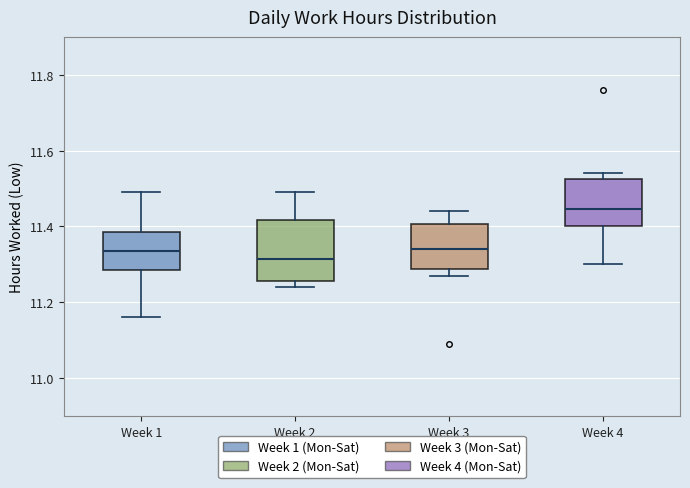

Reading left to right, transcribe this box plot: for each box, give where its median line is, the range the box spans, and where its two whiskers end, as read against the y-axis. The values are not printed on the chart, so give them approximately, as read against the axis.

Week 1: median 11.34, box 11.28 to 11.38, whiskers 11.16 to 11.50
Week 2: median 11.32, box 11.26 to 11.42, whiskers 11.24 to 11.50
Week 3: median 11.34, box 11.28 to 11.40, whiskers 11.28 (just below the box's lower edge) to 11.44
Week 4: median 11.44, box 11.40 to 11.52, whiskers 11.30 to 11.54